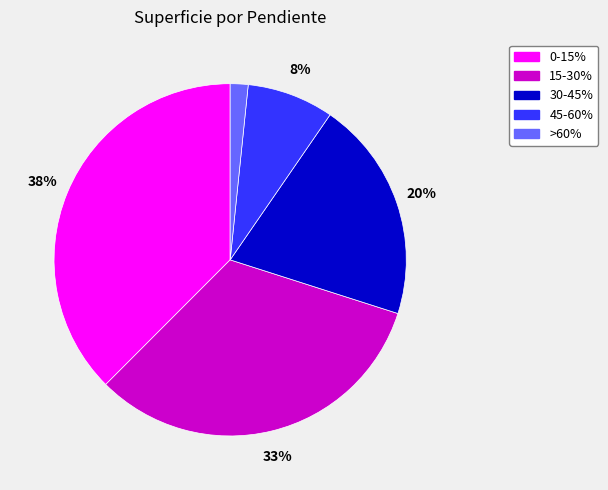

To the nearest percent, what percentage of the pie is 0-15%?

38%